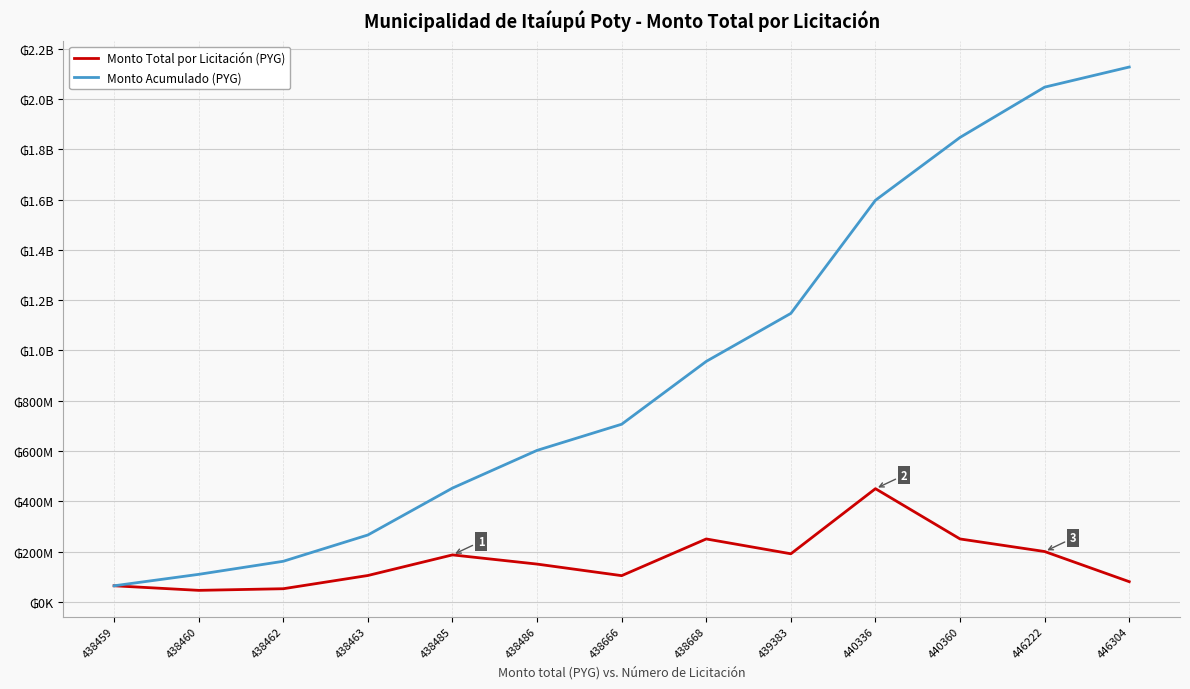

Does the chart have visible grid lines?

Yes